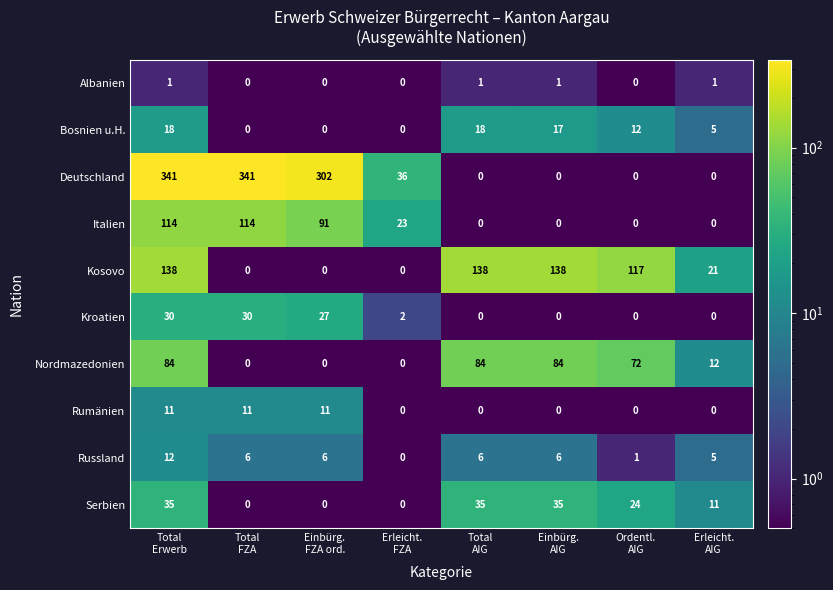

Count the Rumänien values in the range 0 to 11.

8